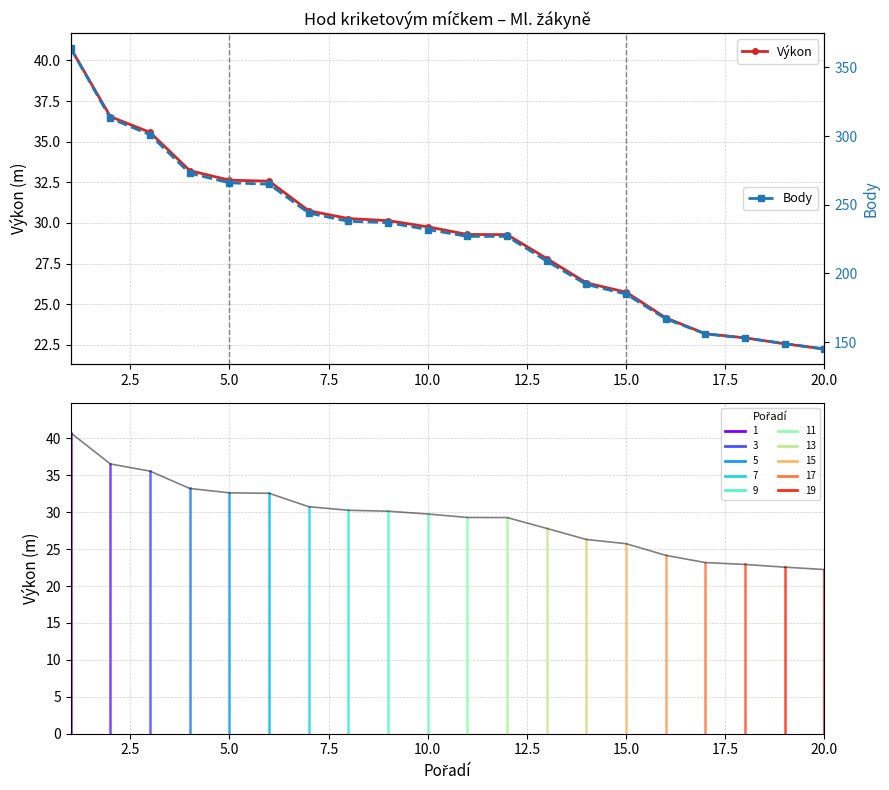

True or false: Body and Výkon cross at least once.

False